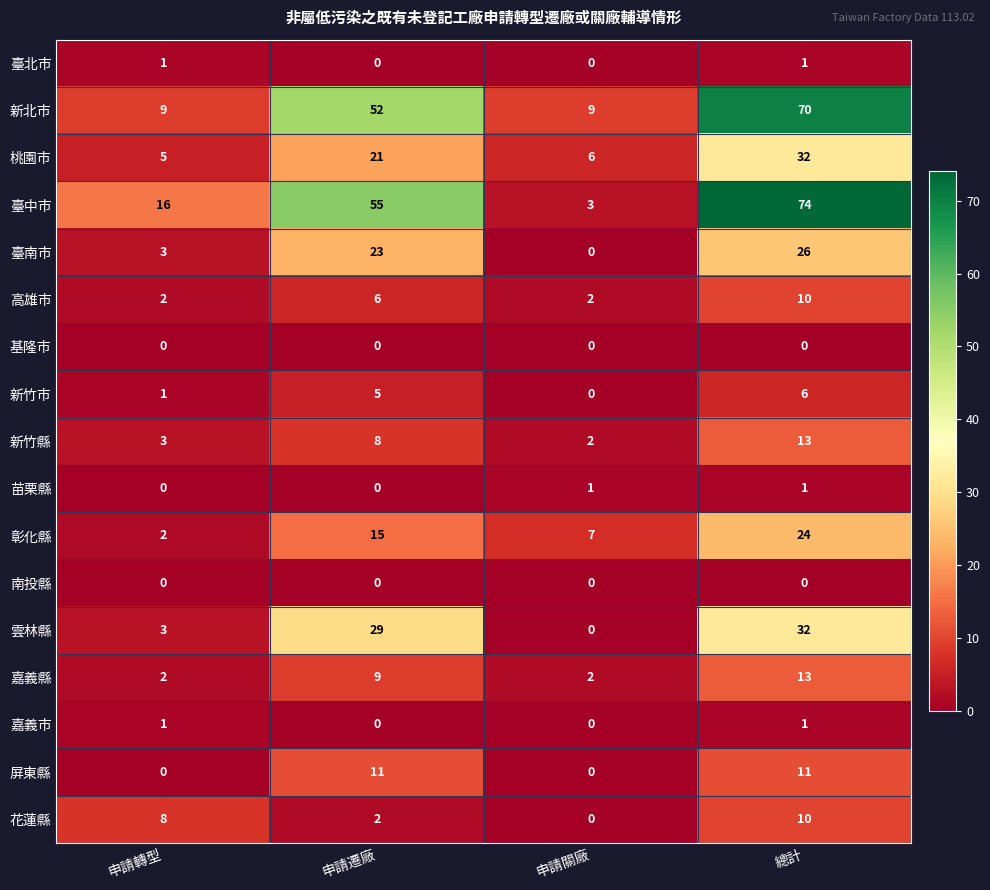

Count the 臺中市 values in the range 16 to 74.

3